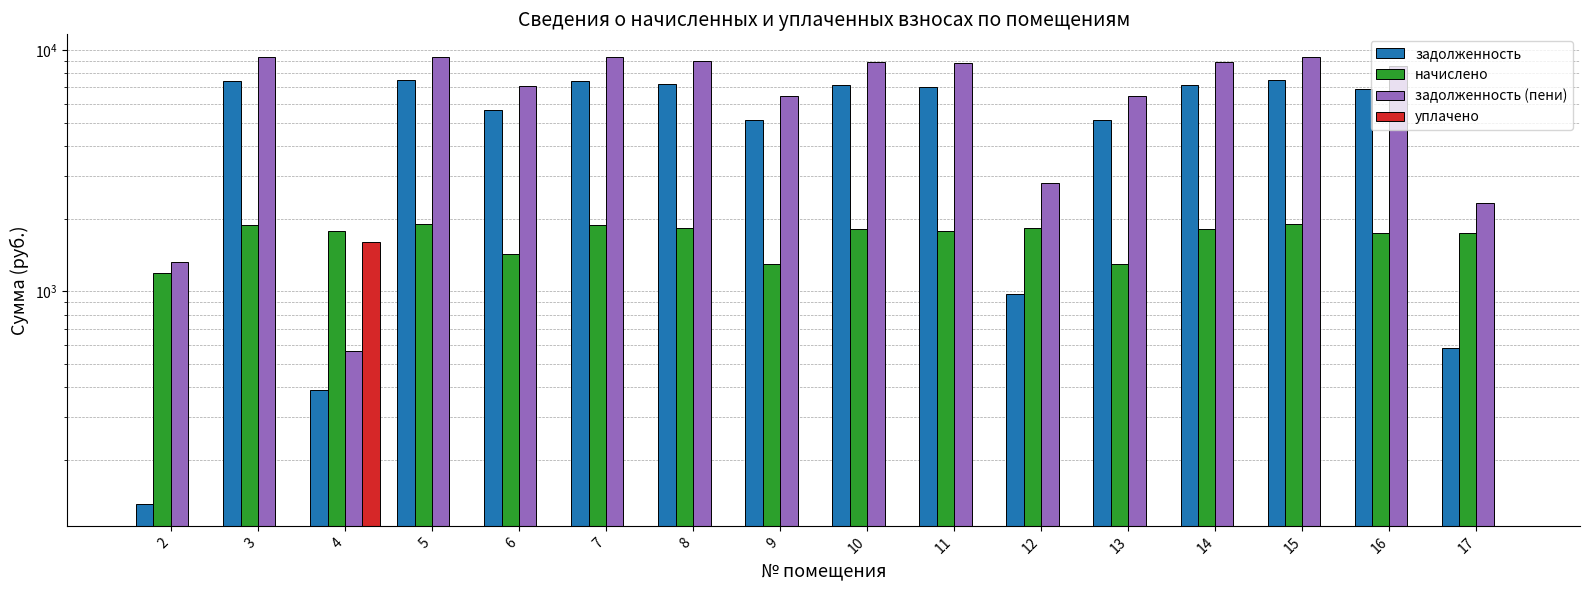

At how many categories does at least one series exceed 438?

16